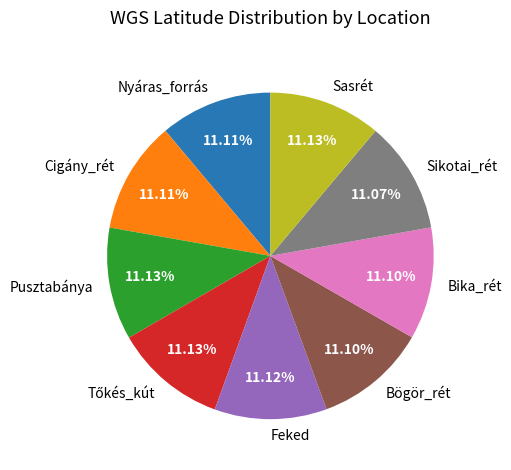

Approximately how many times larger is the value at Cigány_rét compared to Bögör_rét?

1.0